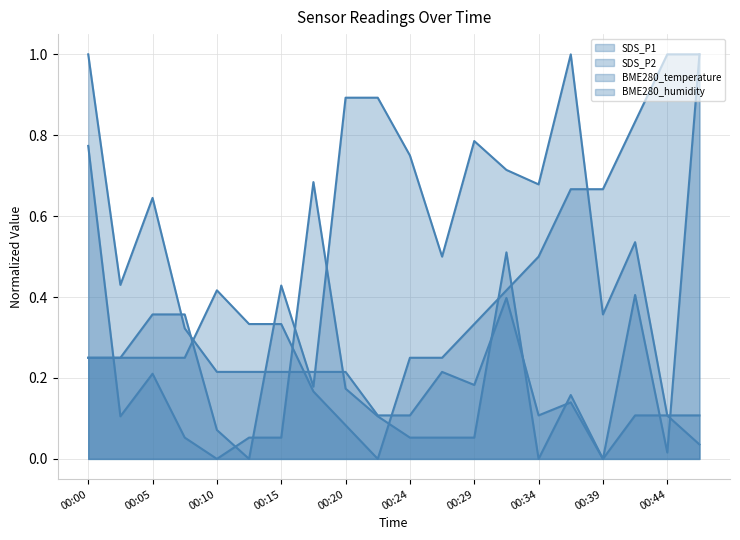

Between 00:22 and 00:44, which series saw the biggest shift?

BME280_temperature